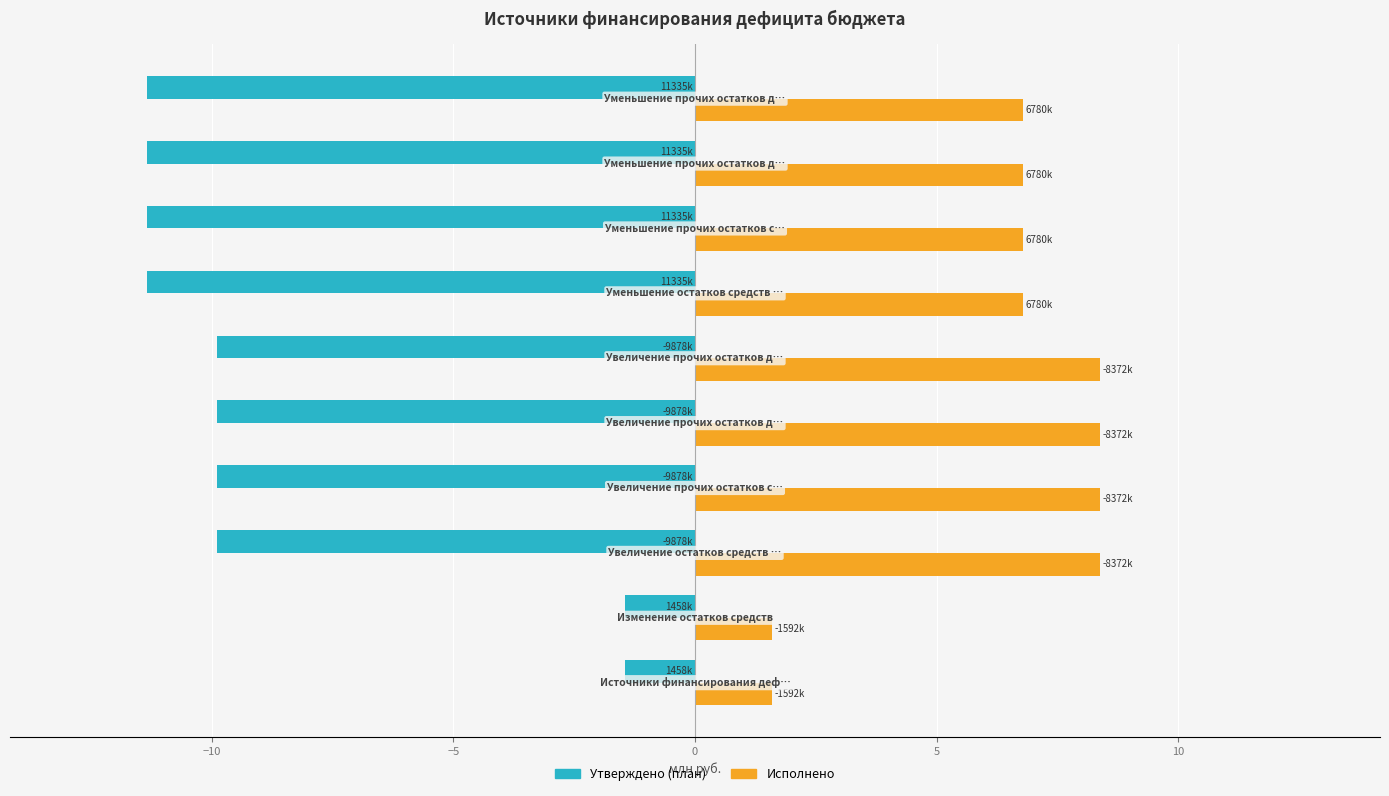

What is the highest value of the Исполнено series?

8.4